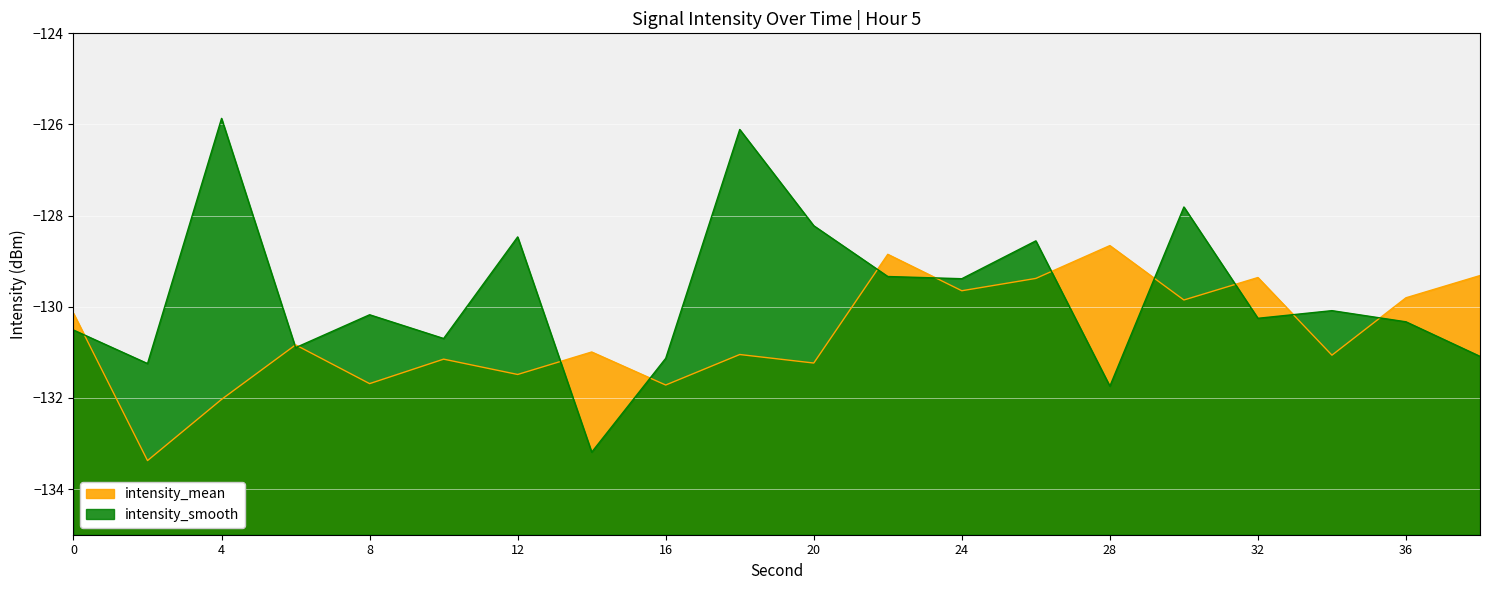

Is it true that intensity_smooth equals -126.1 at 18?

True